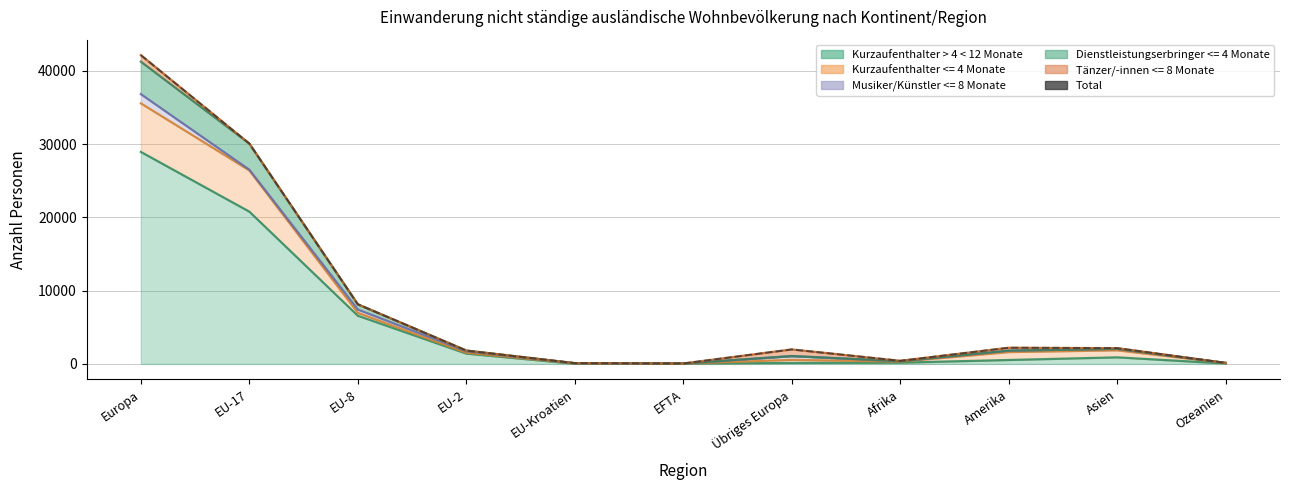

What is the difference between the maximum and minimum values?

42083